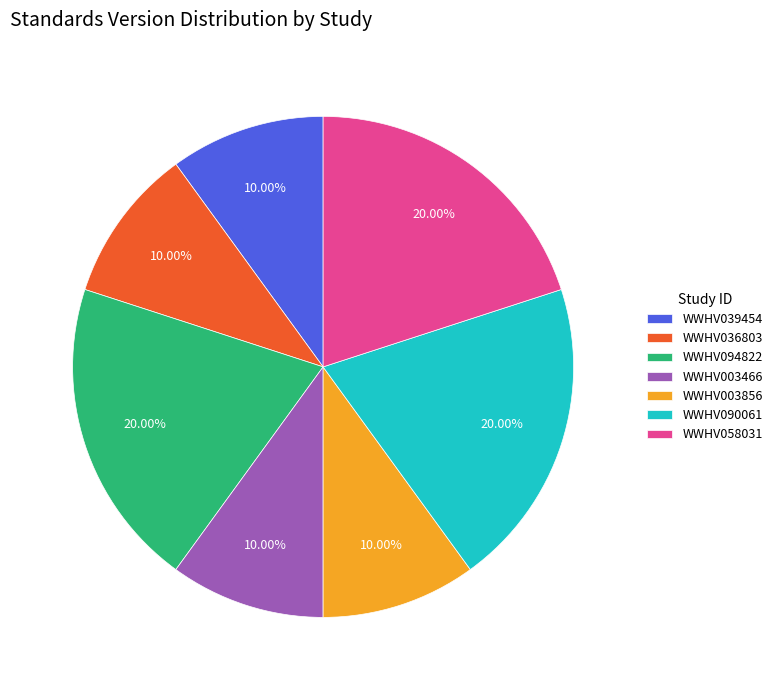

Approximately how many times larger is the value at WWHV003466 compared to WWHV039454?

1.0